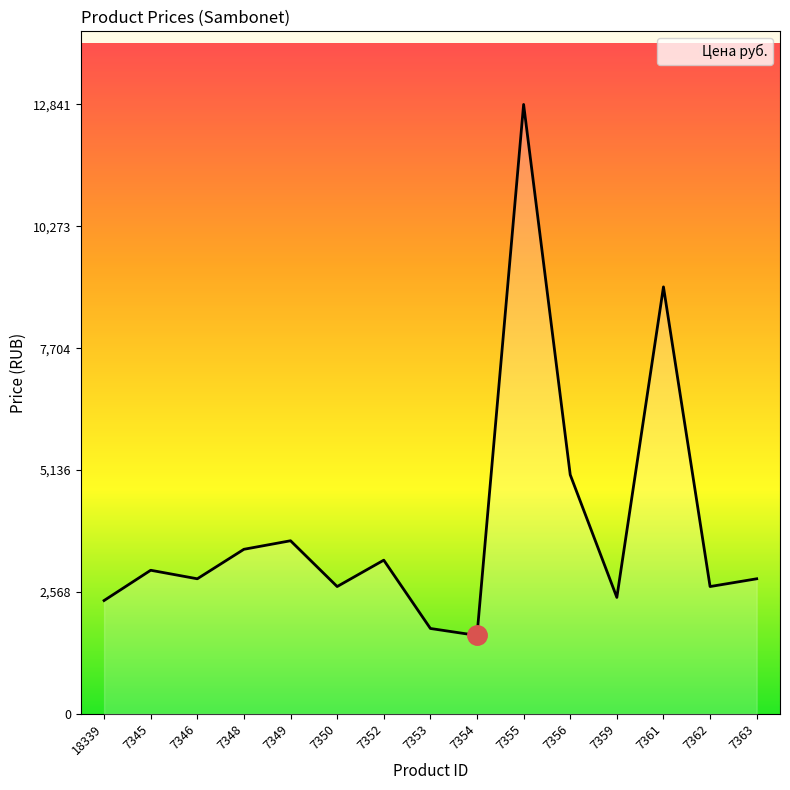

The chart shows a value of 5038.5 at 7356. True or false?

True